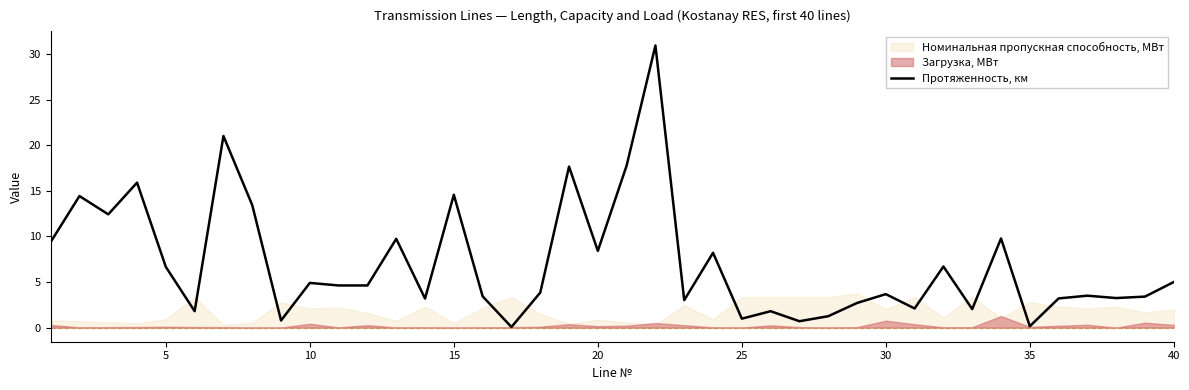

Is it true that Протяженность, км equals 1.0 at 25?

True